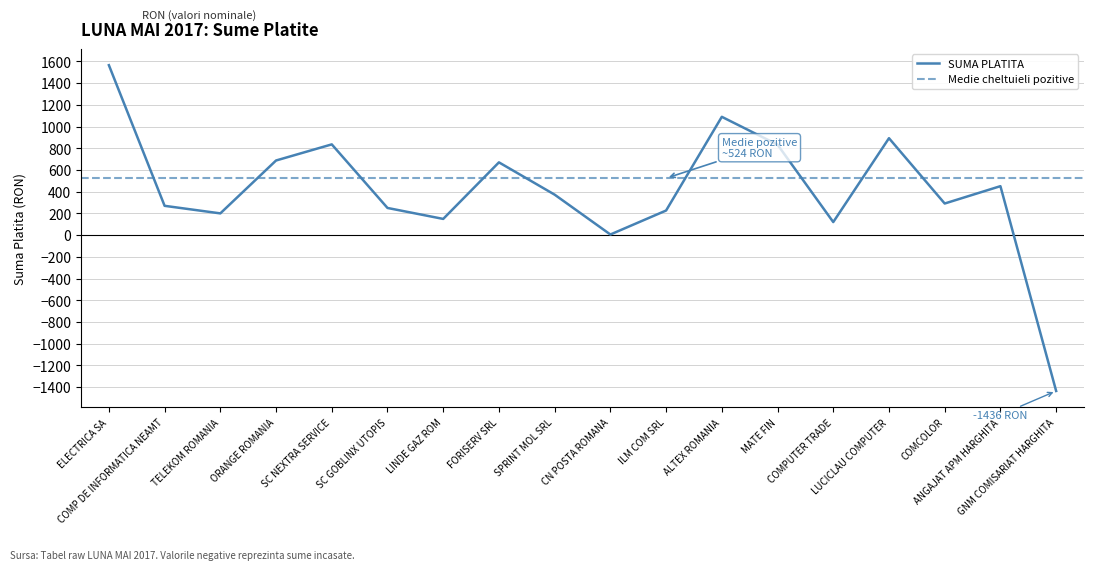

What is the sum of all values?

7471.8